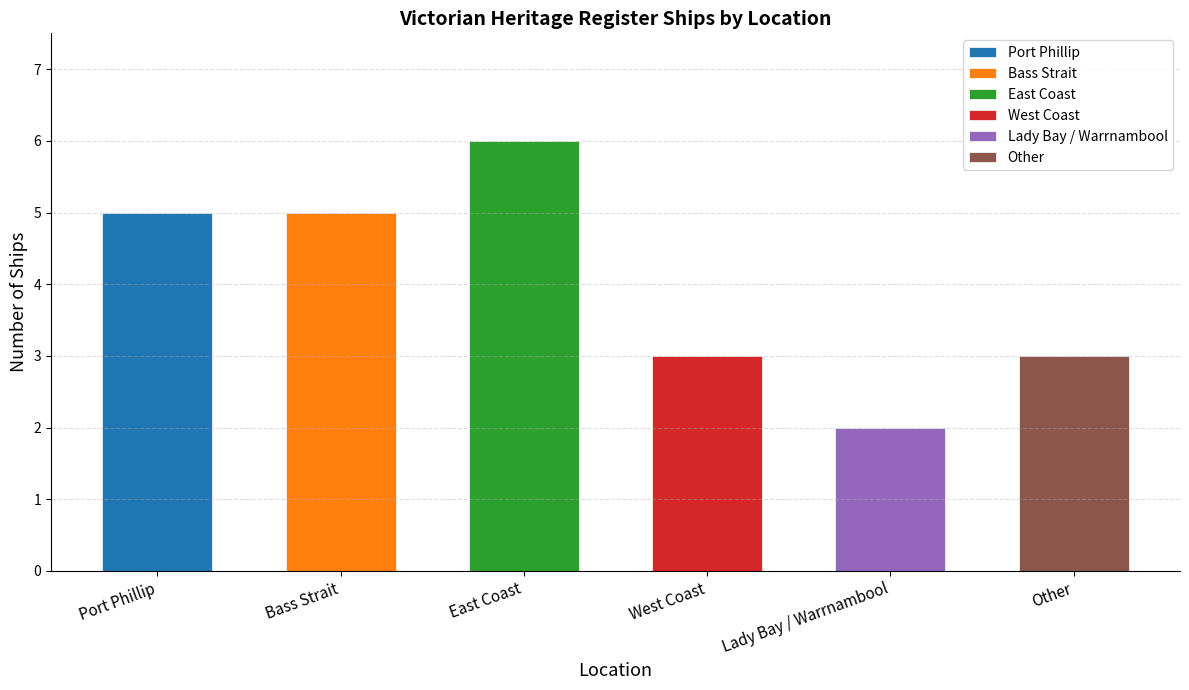

Approximately how many times larger is the value at Port Phillip compared to Lady Bay / Warrnambool?

2.5